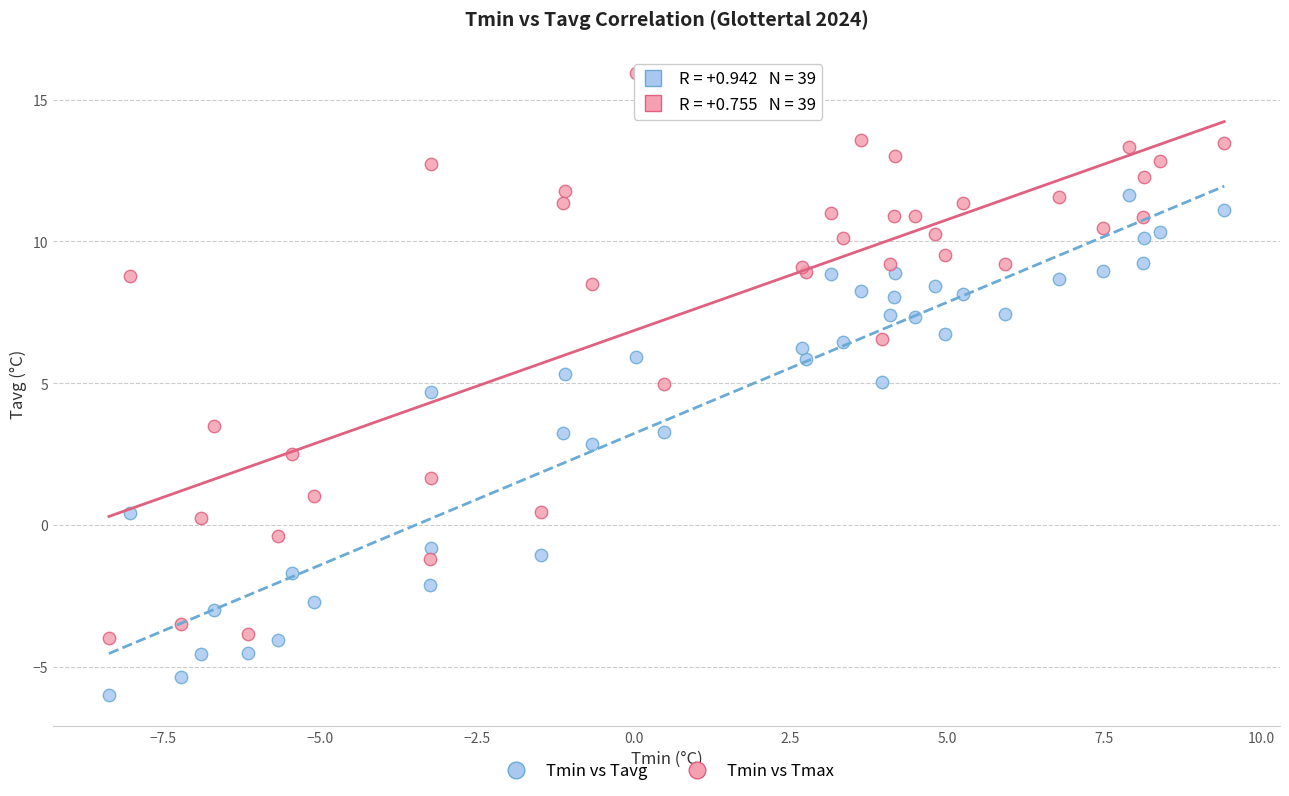

What is the X range (max minus min) for the scatter plot?

17.8